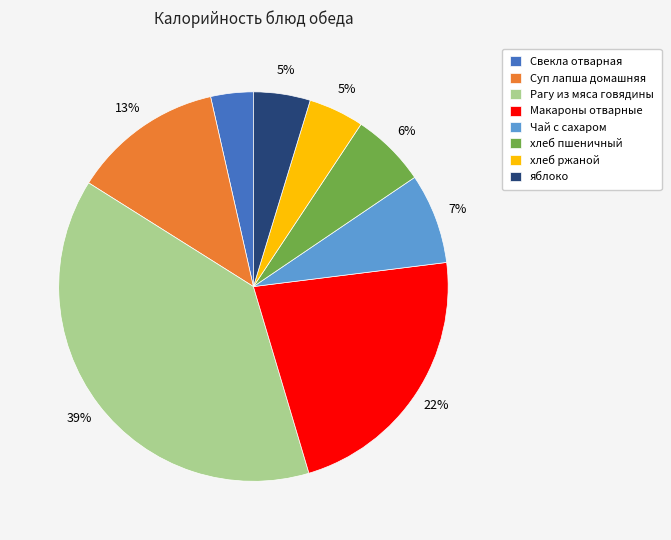

To the nearest percent, what is the difference between the largest and smallest slice percentages?

35%